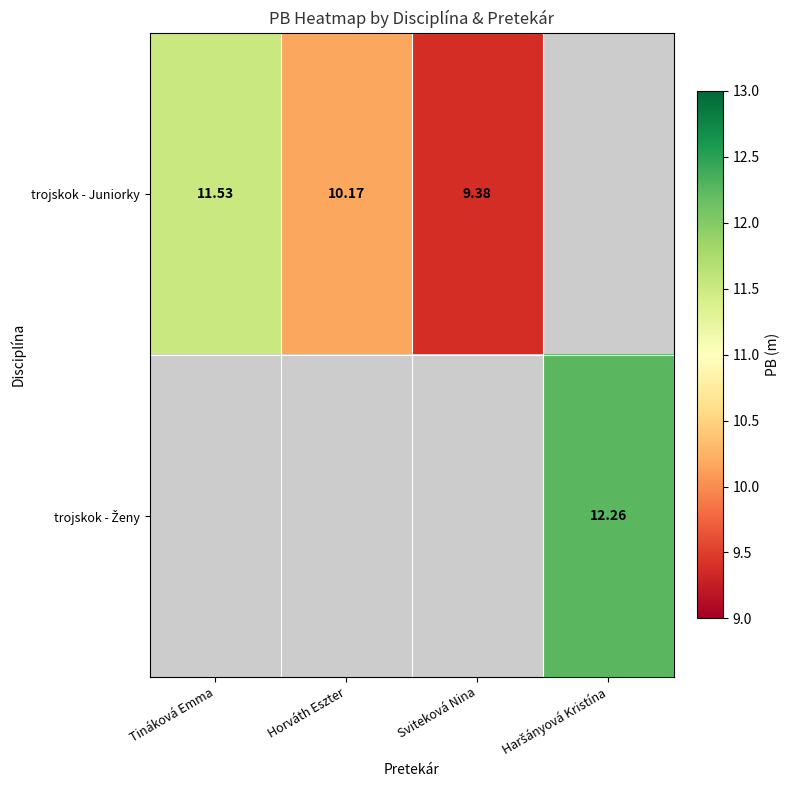

Is it true that trojskok - Ženy equals -4.7 at Tináková Emma?

False